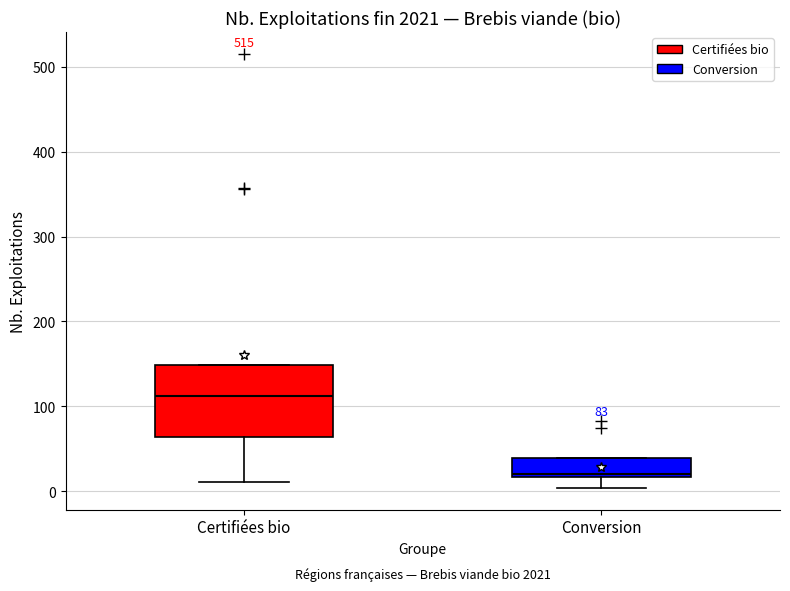

Which box's median line is the lowest?

Conversion